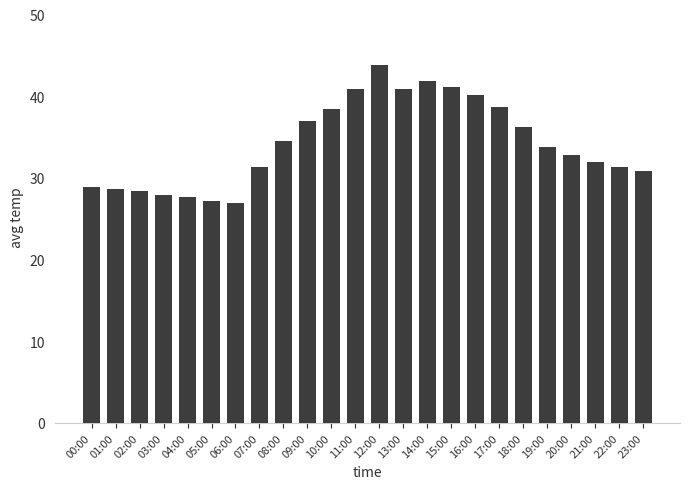

What is the ratio of the value at 03:00 to the value at 07:00?

0.9